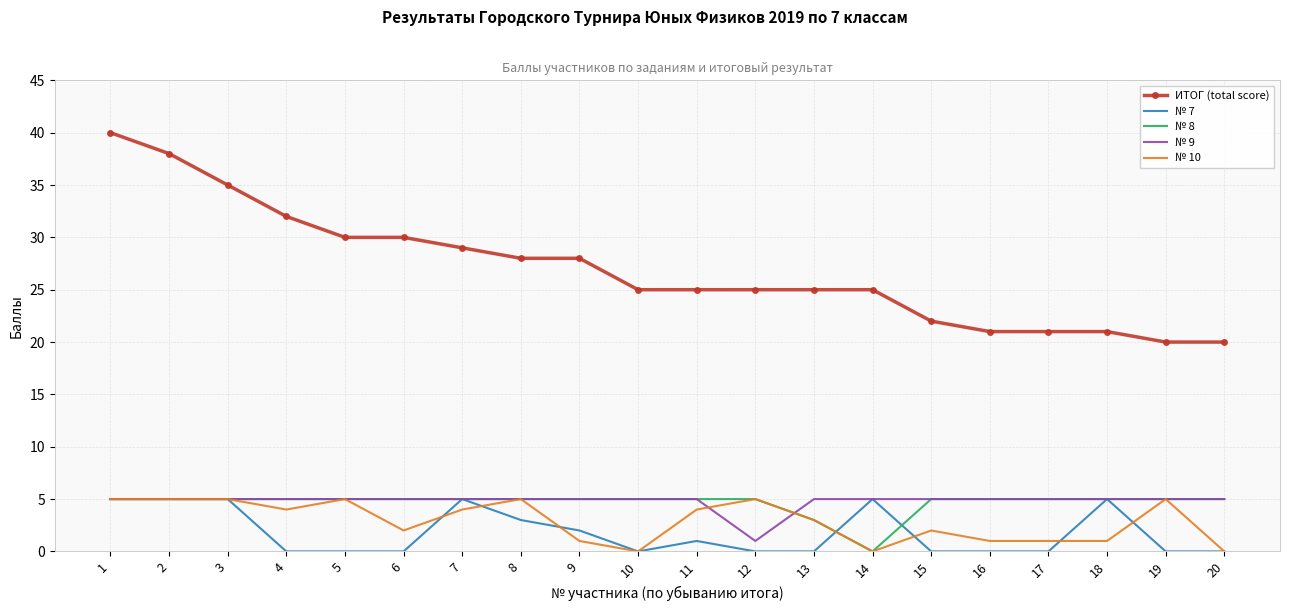

What is the sum of the № 8 values at 4 and 6?

10